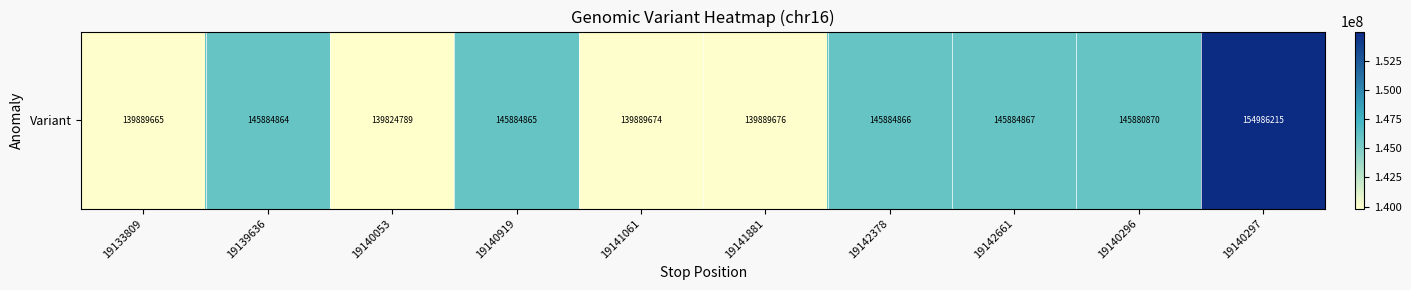

Rank the categories by value from highest to lowest.

19140297, 19142661, 19142378, 19140919, 19139636, 19140296, 19141881, 19141061, 19133809, 19140053